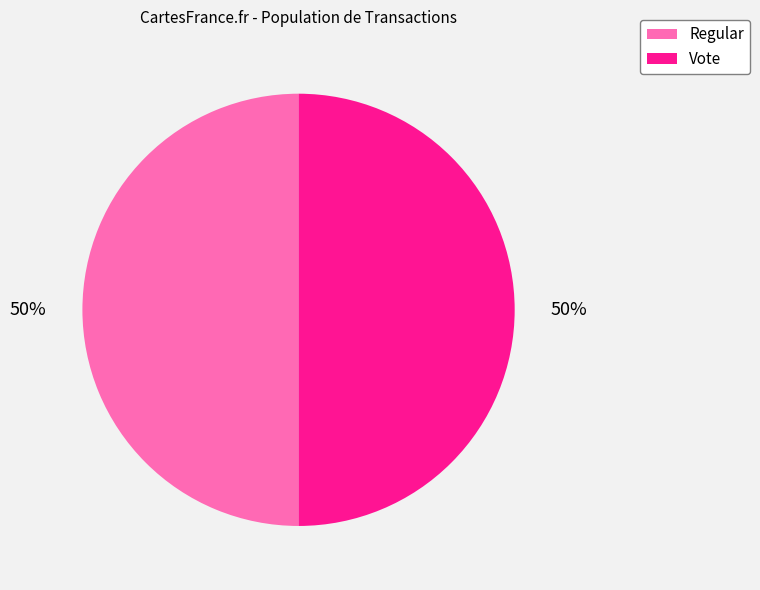

True or false: Vote accounts for 44% of the total.

False